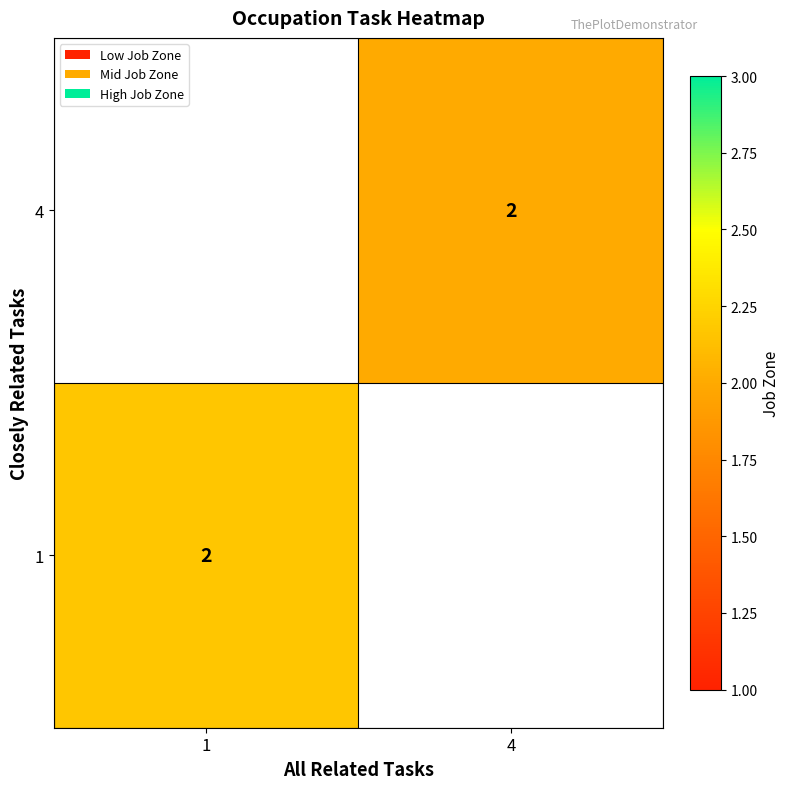

What is the minimum value shown in the chart?

2.0